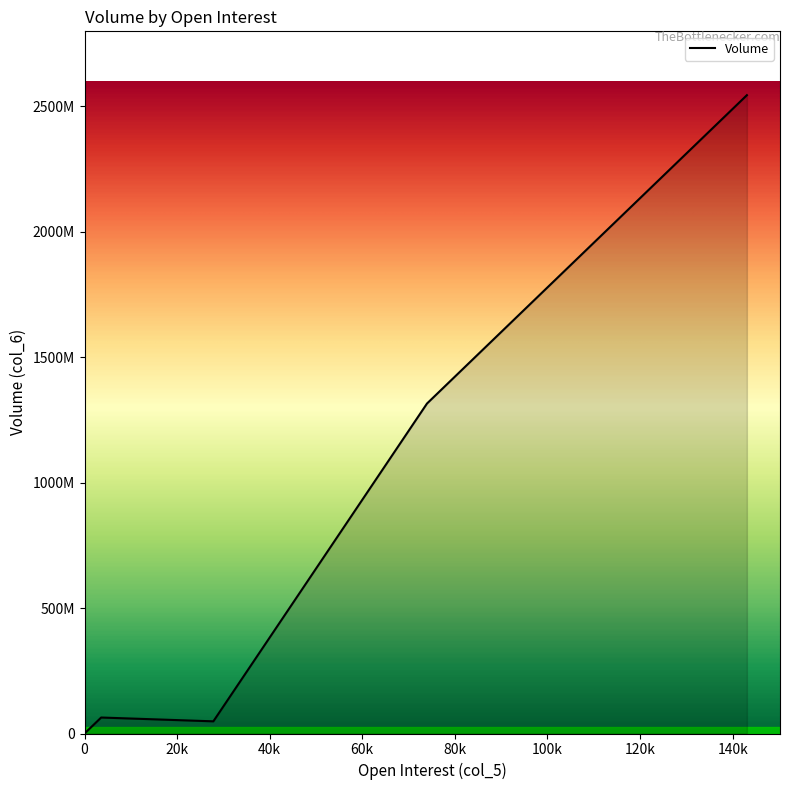

What is the label of the 12th point from the right?

73971